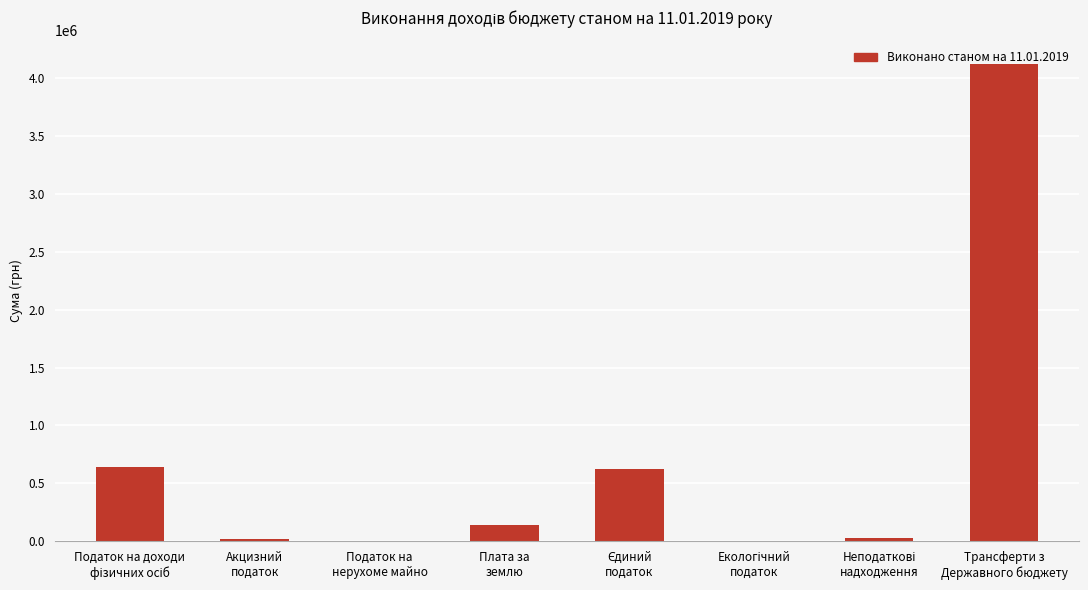

At which category does the chart reach its peak across all series?

Трансферти з
Державного бюджету